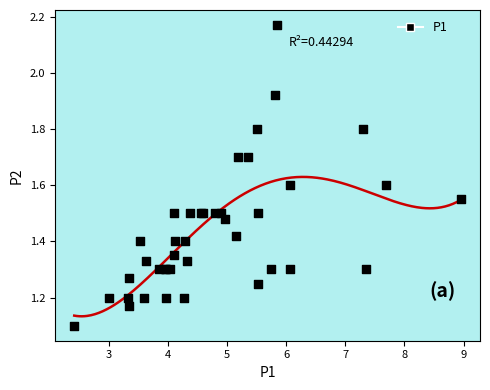

What Y value in the scatter plot is closest to 1?

1.1